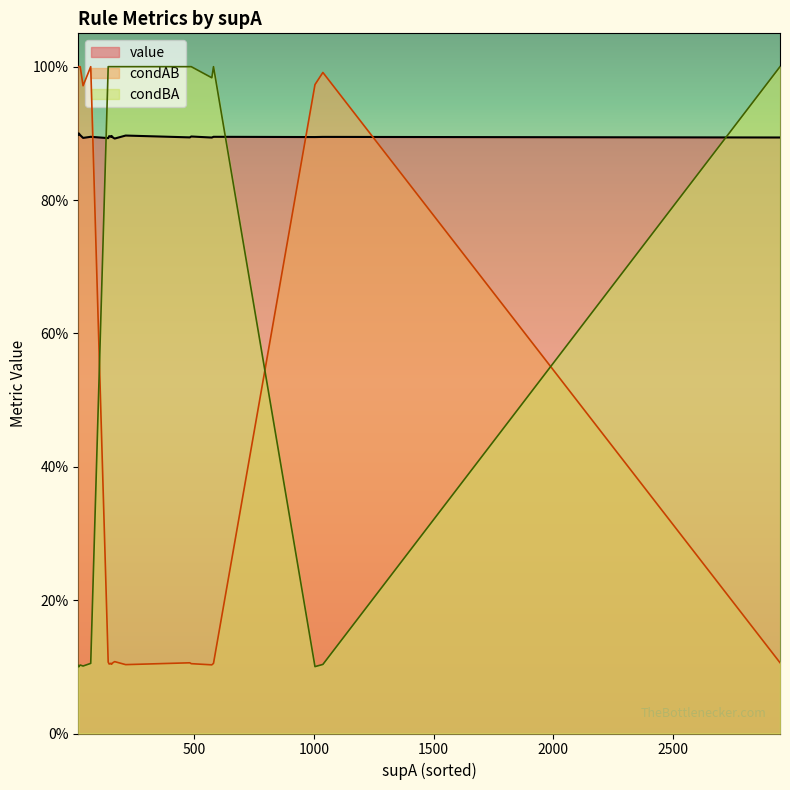

What is the value of the condAB point at the 6th from the left?

0.1